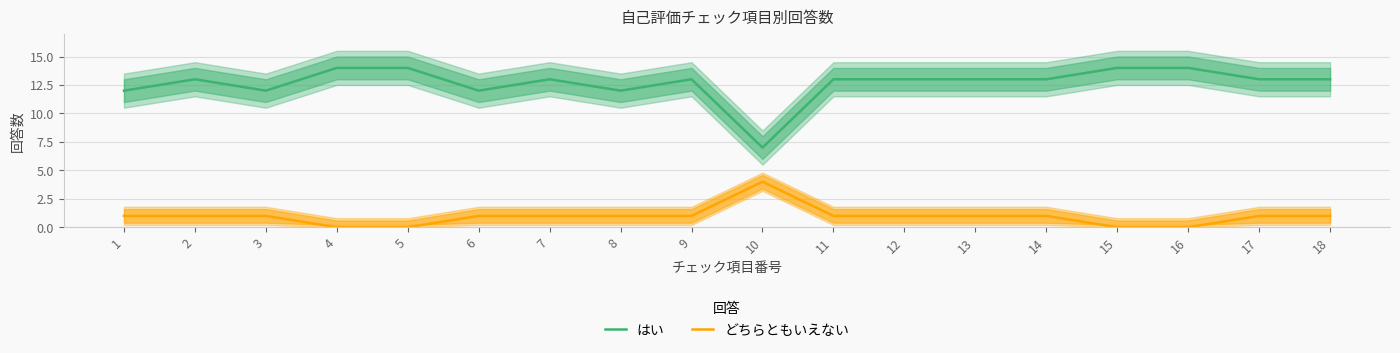

True or false: どちらともいえない has a value of 2 at 4.

False